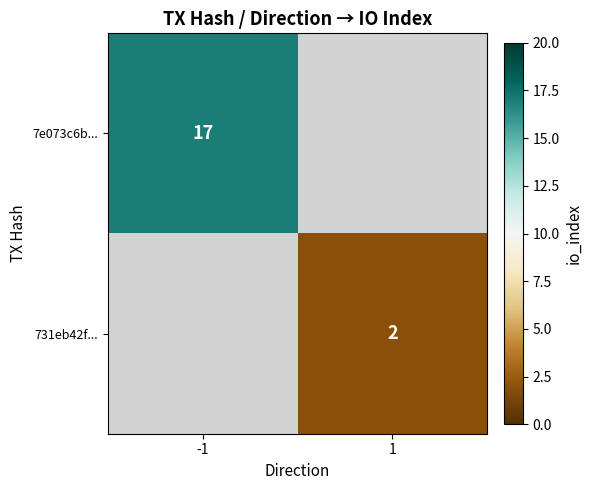

Is it true that 7e073c6b... equals 17 at -1?

True